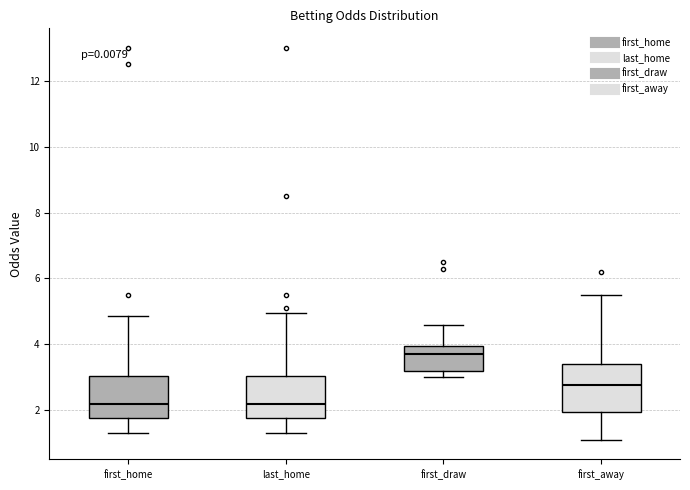

Reading left to right, read every box against the y-axis: the position of its median line, the range the box covers, and the ends of its whiskers. The values are not printed on the chart, so give them approximately, as read against the axis.

first_home: median 2.2, box 1.8 to 3.0, whiskers 1.4 to 4.8
last_home: median 2.2, box 1.8 to 3.0, whiskers 1.4 to 5.0
first_draw: median 3.8, box 3.2 to 4.0, whiskers 3.0 to 4.6
first_away: median 2.8, box 2.0 to 3.4, whiskers 1.2 to 5.6